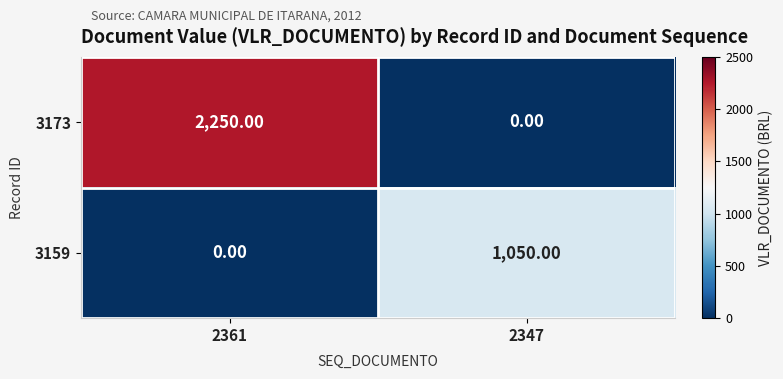

At which category is the sum across all series the highest?

2361